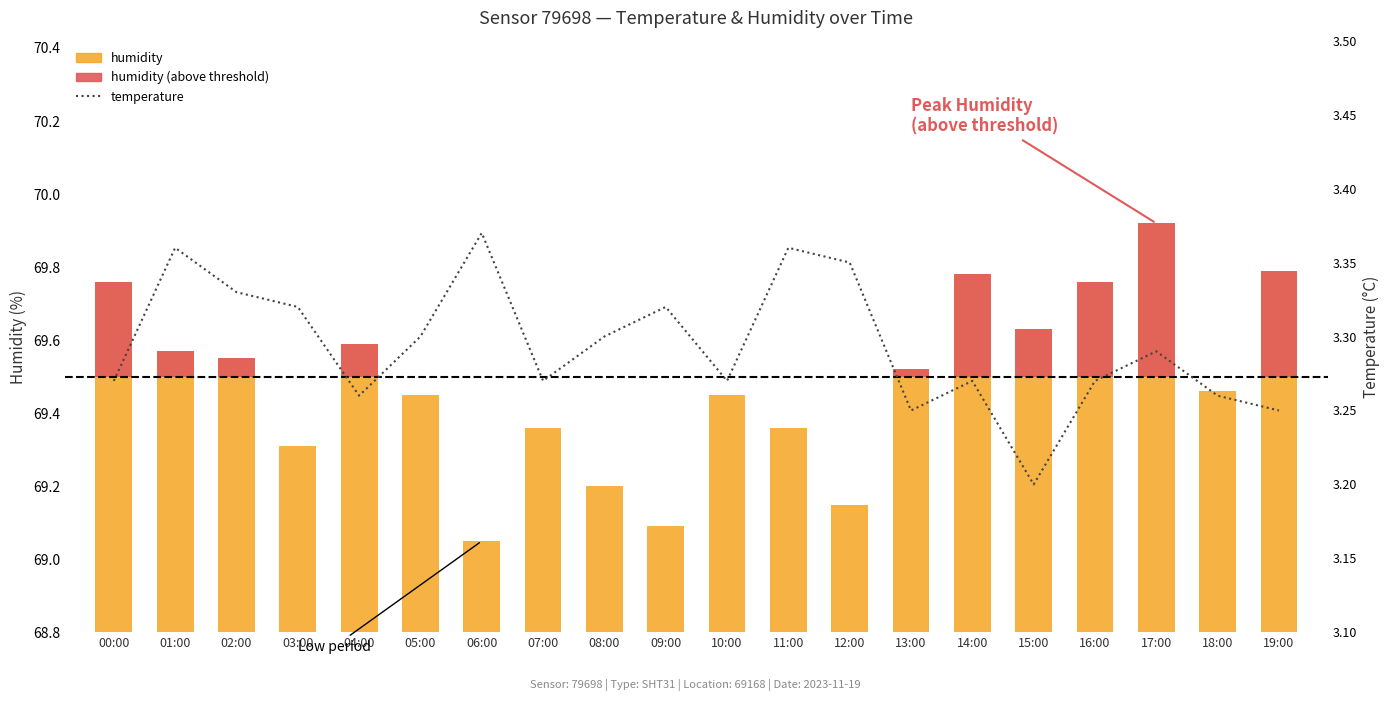

The temperature series shows 3.3 at 18:00. True or false?

True